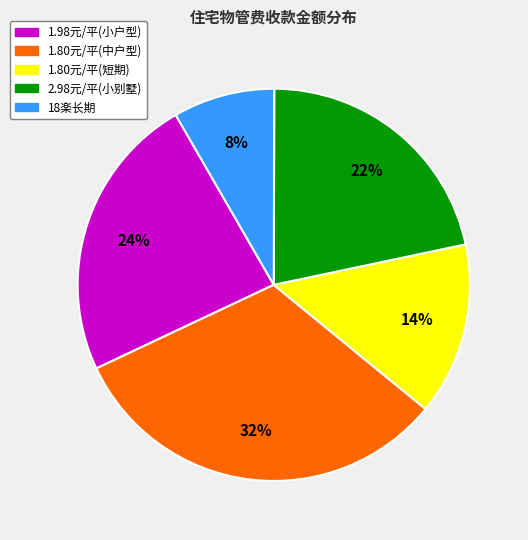

Is there a majority slice in this chart?

No